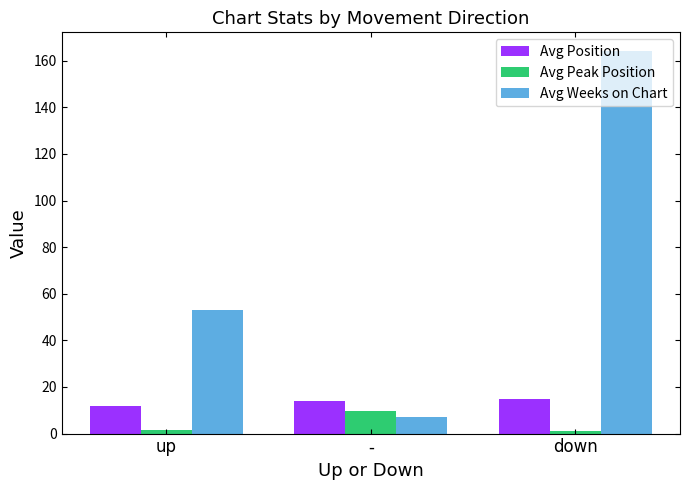

At how many categories does at least one series exceed 161?

1